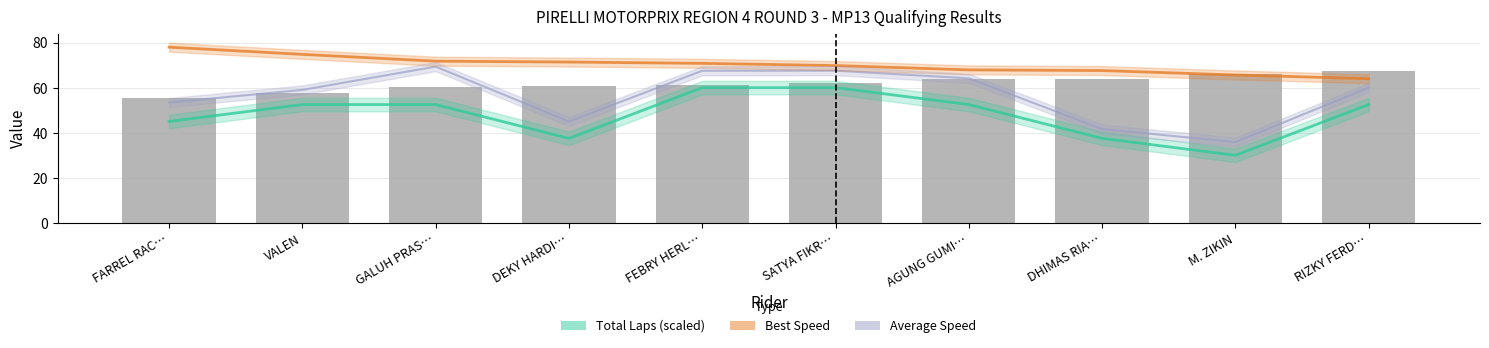

What is the change in value from VALEN to SATYA FIKR…?

+4.1